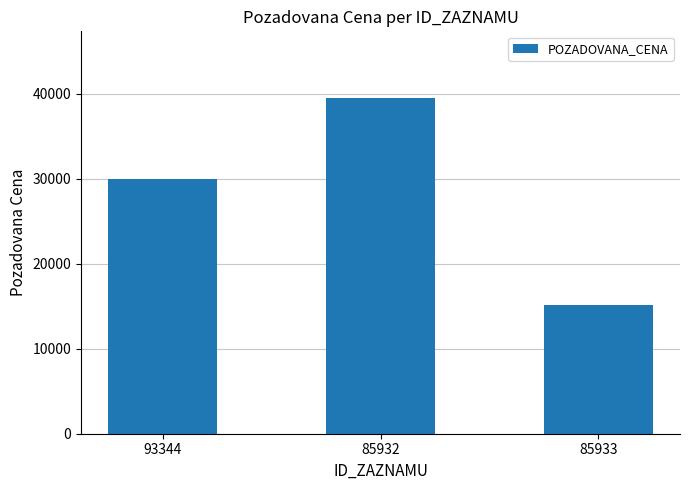

How many data points does each series have?

3